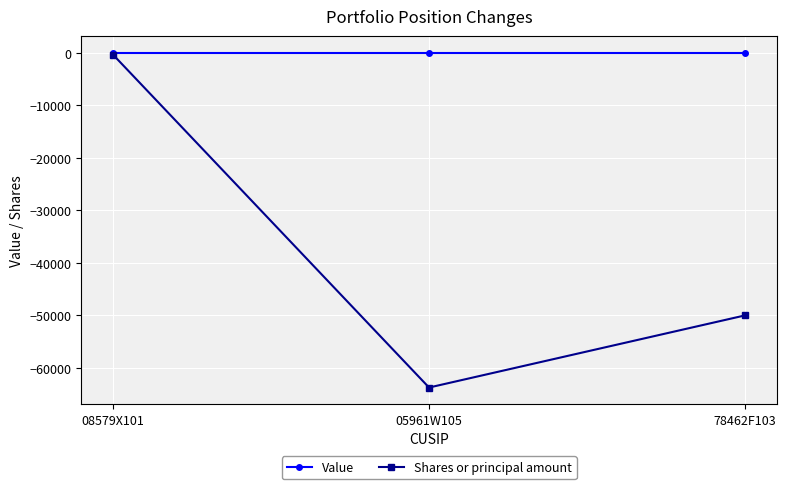

How many lines are shown in the chart?

2